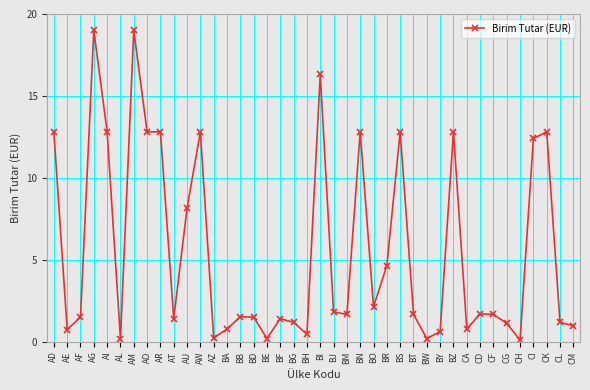

True or false: the data shows 22.7 at BN.

False